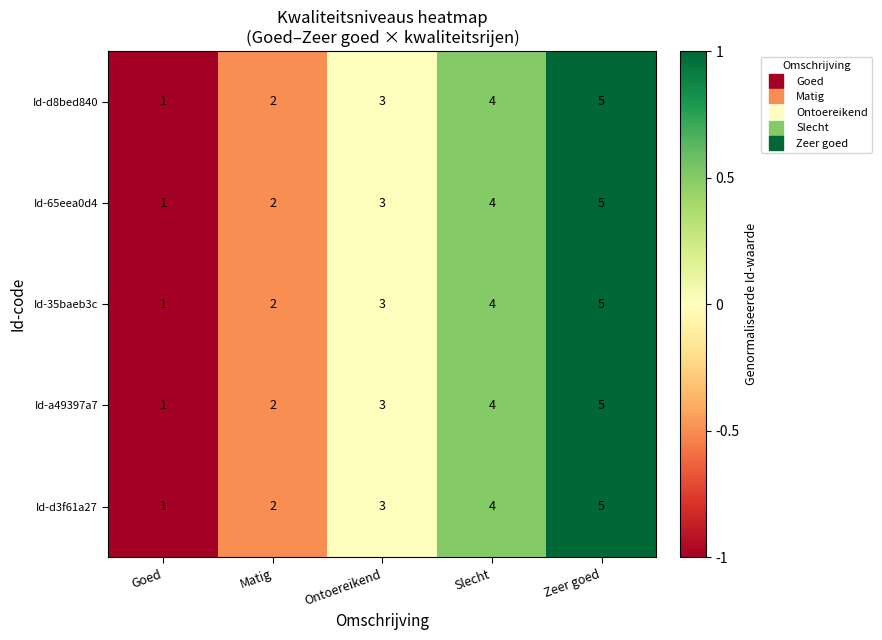

List the labels in order of Id-d8bed840 value, largest first.

Zeer goed, Slecht, Ontoereikend, Matig, Goed